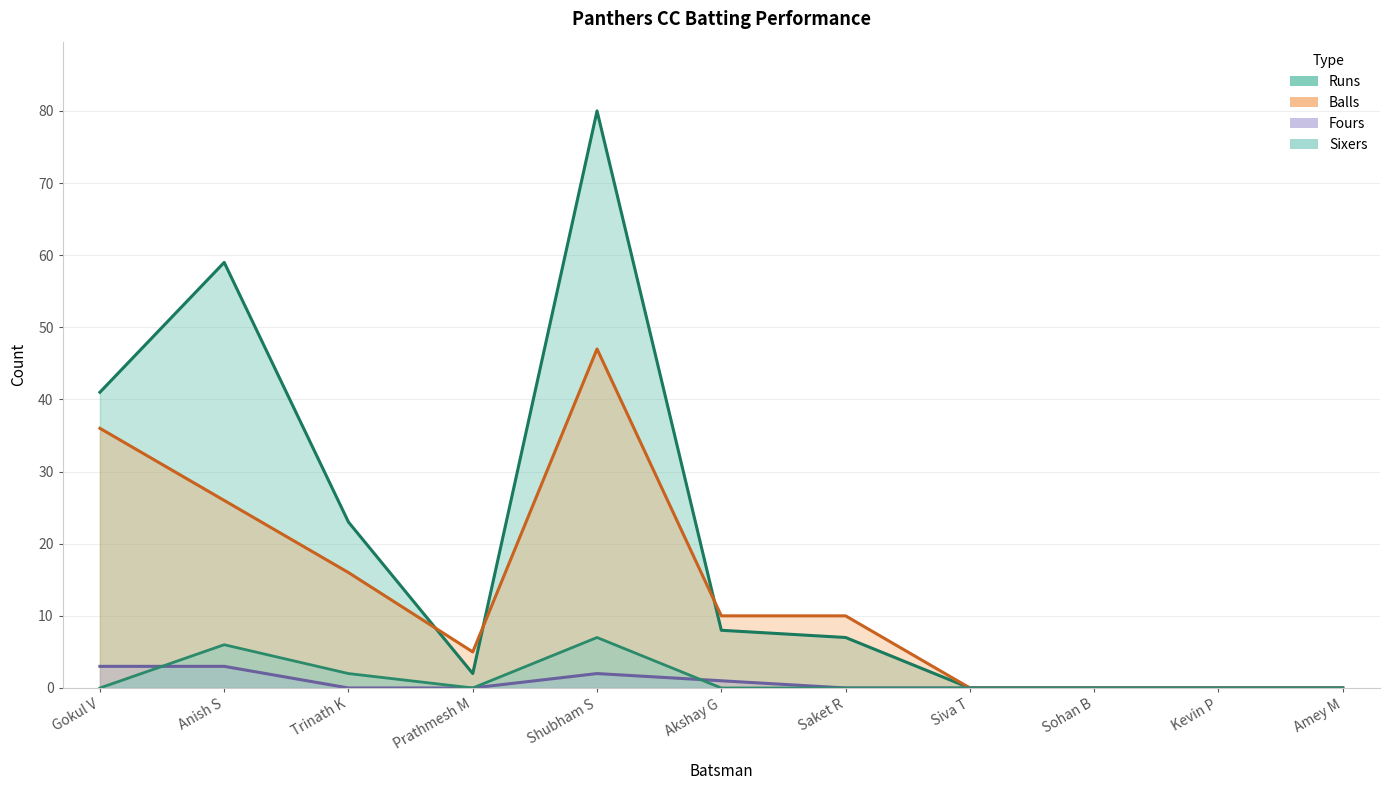

At Anish S, list the series in order from smallest to largest.

Fours, Sixers, Balls, Runs